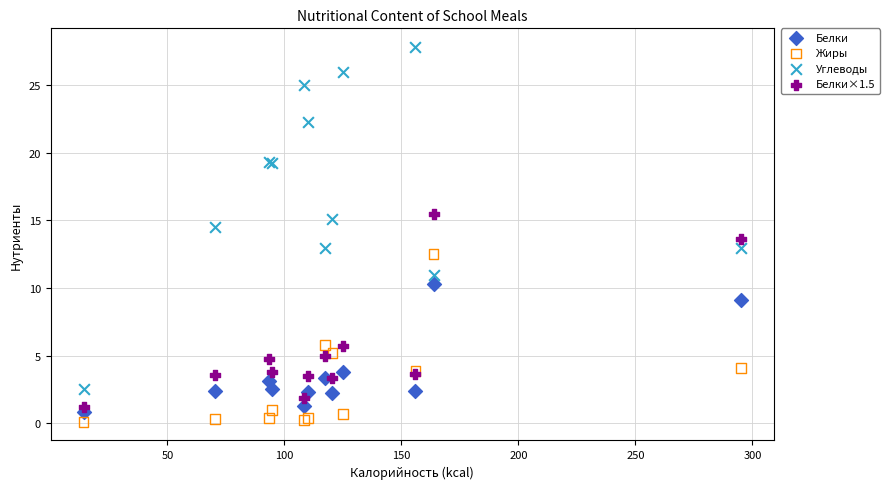

What is the X range (max minus min) for the scatter plot?

280.9